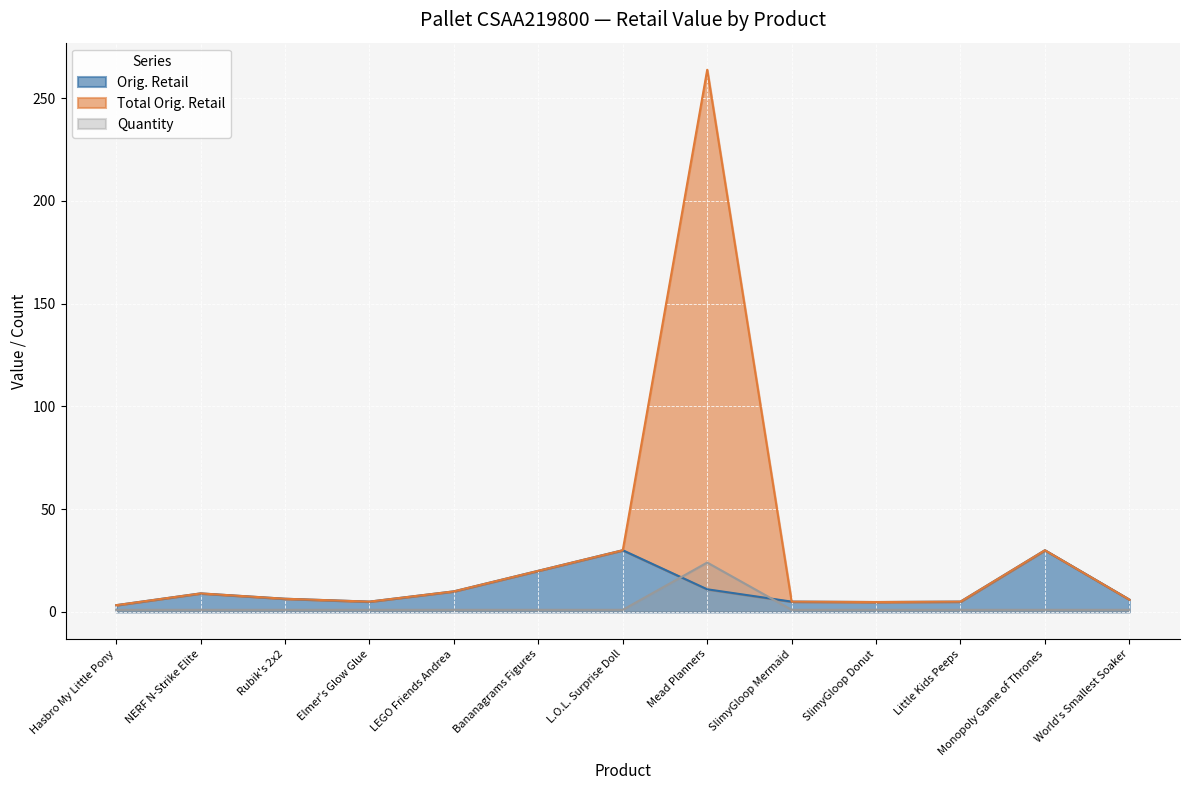

What is the difference between the maximum and minimum values in the Orig. Retail series?

26.7